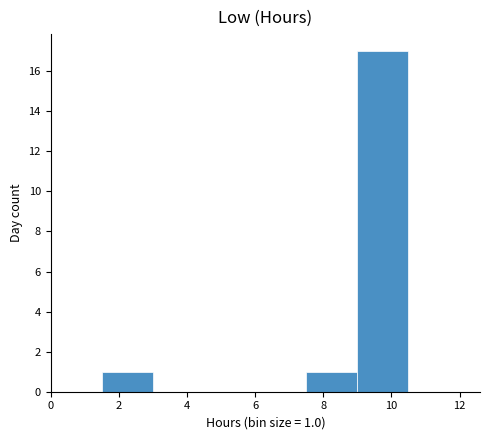

Which range on the x-axis has the tallest bar?

9.0 to 10.5